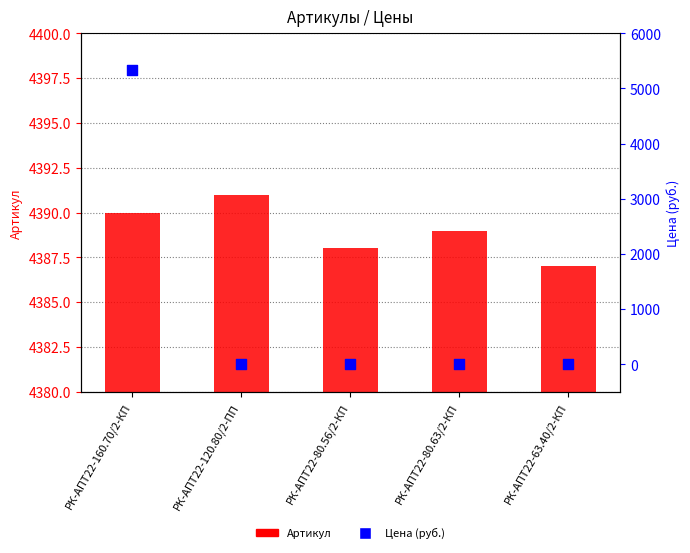

At how many categories does at least one series exceed 965?

5